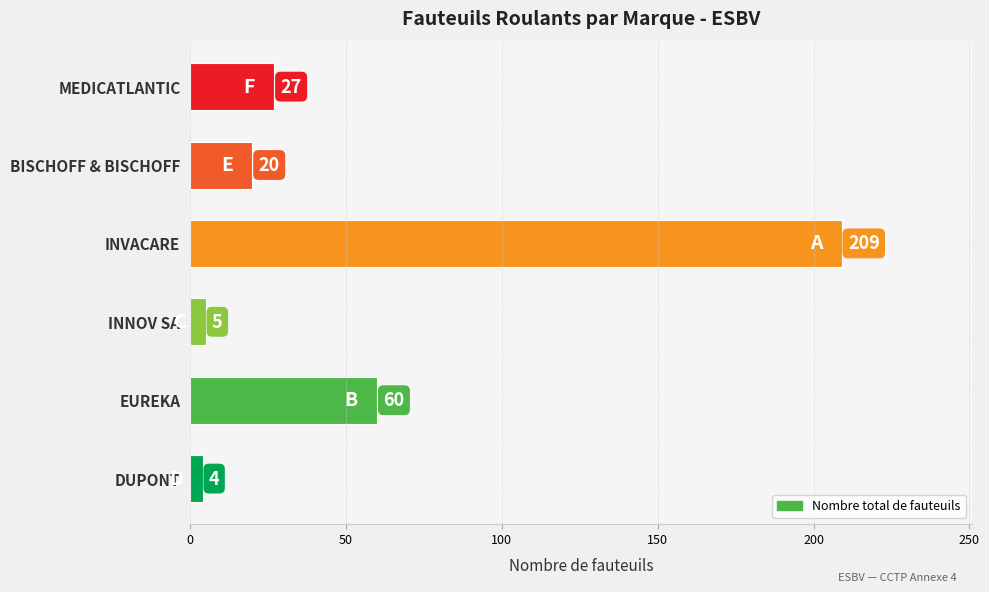

The value at DUPONT is 4. True or false?

True